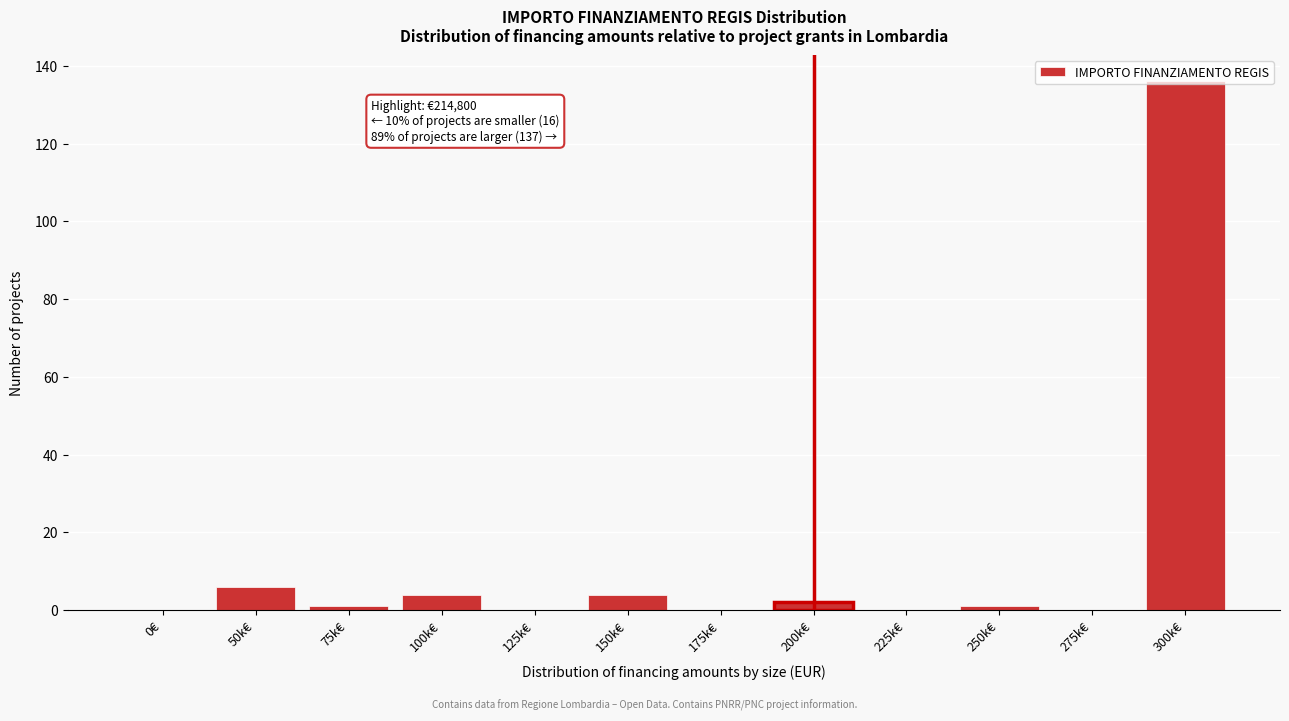

What is the sum of all values?

154